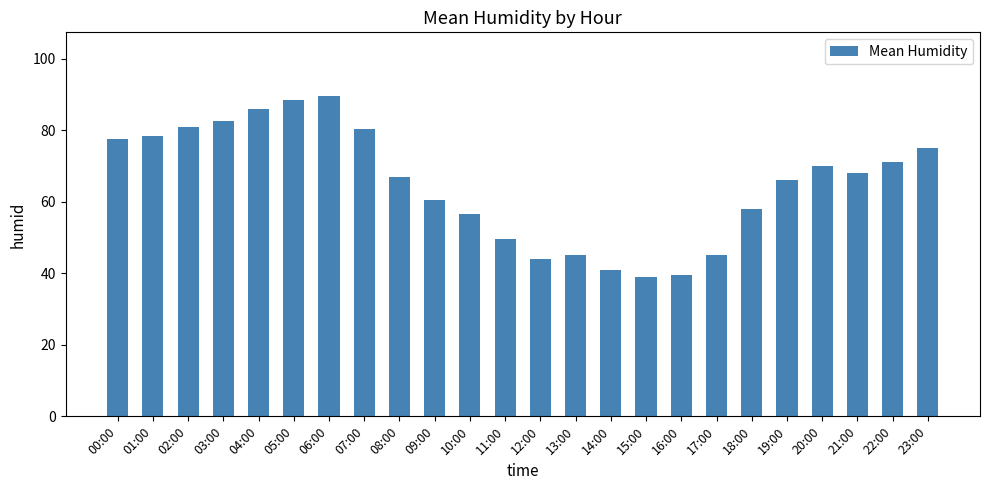

What is the maximum value shown in the chart?

89.5